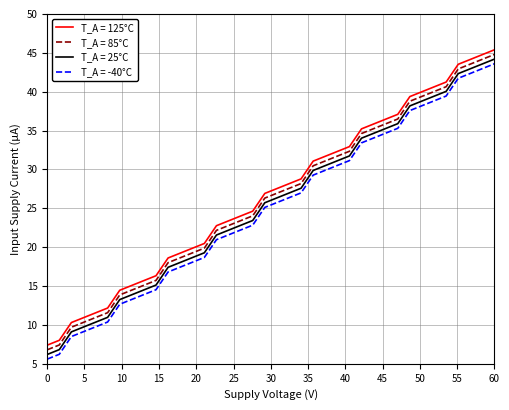

What is the greatest value displayed?

45.4